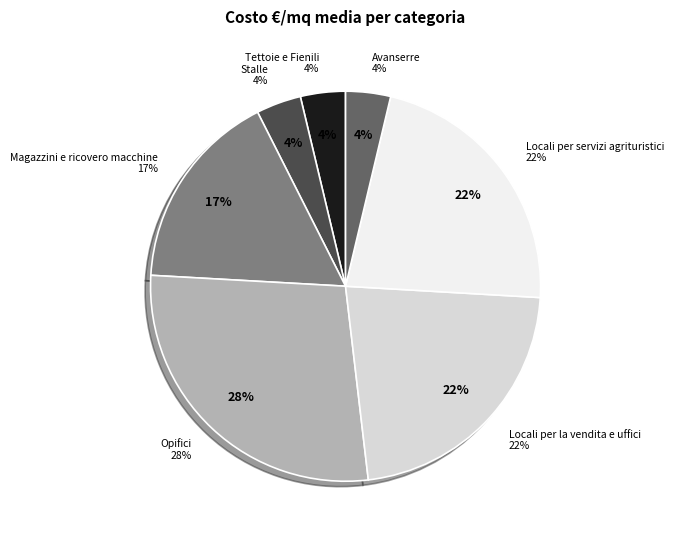

What percentage is the Magazzini e ricovero macchine slice, to the nearest percent?

17%